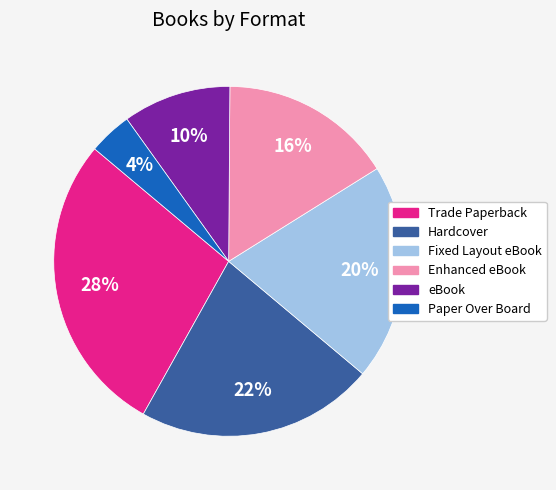

How many segments does this pie chart have?

6